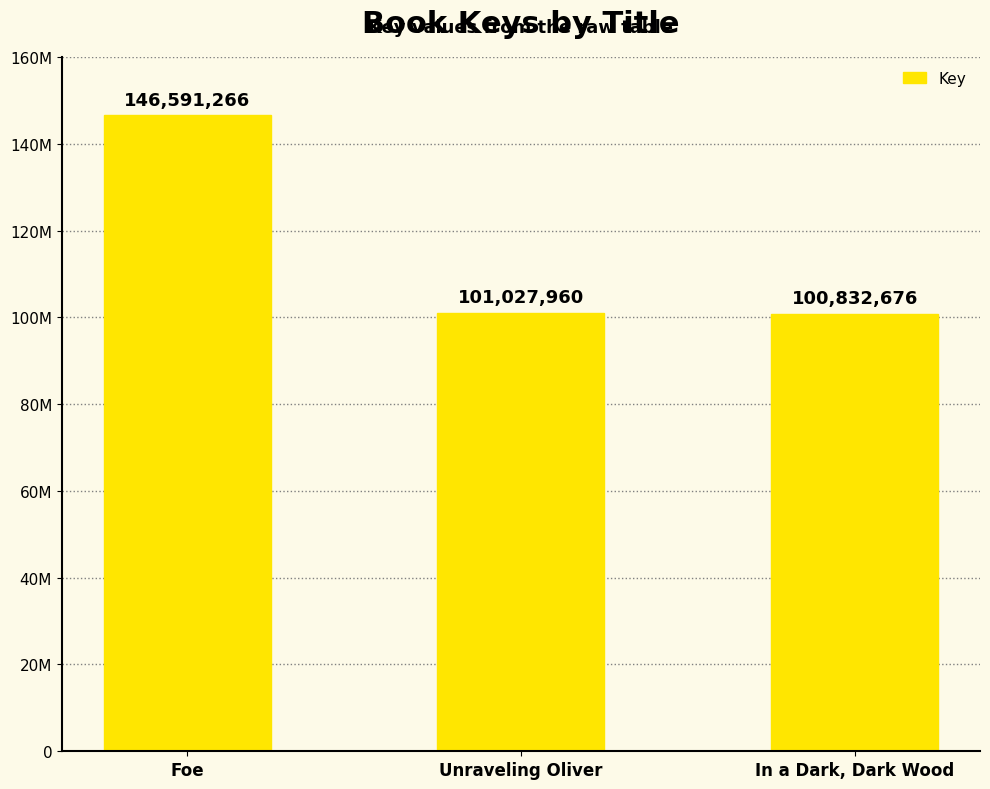

Reading left to right, list all the values displayed in this chart.

146591266	101027960	100832676